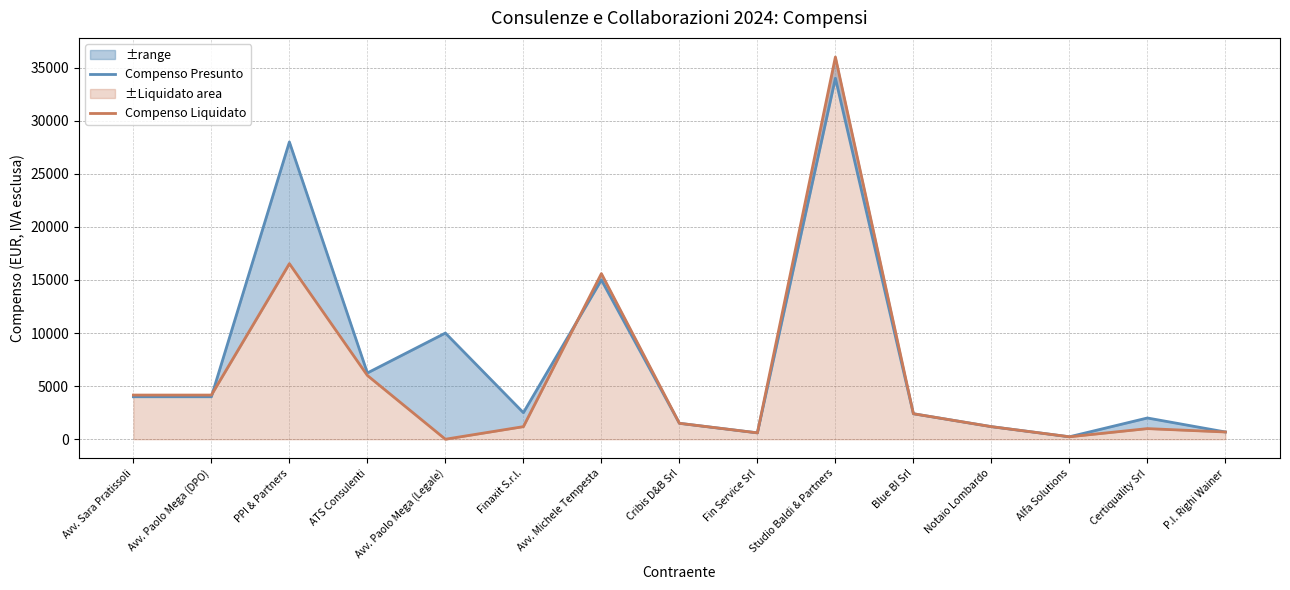

What is the difference between the highest and lowest values at Avv. Paolo Mega (DPO)?

160.0